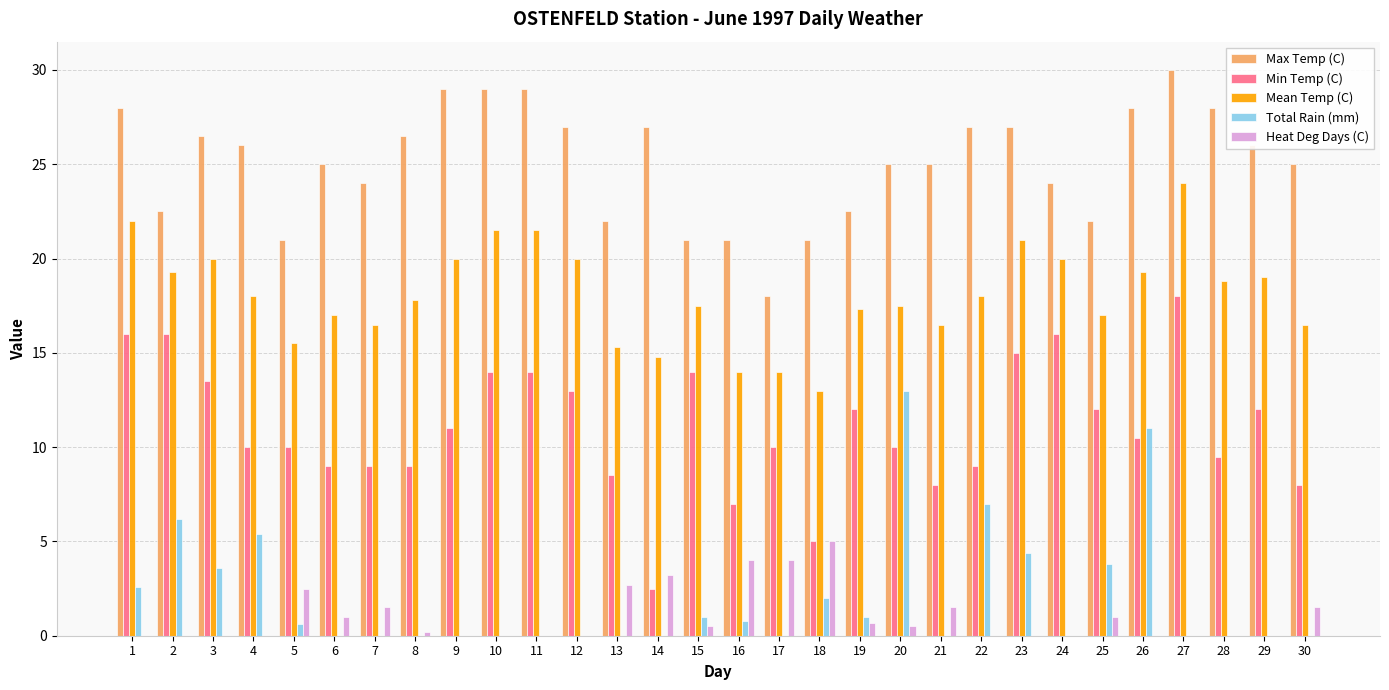

What is the greatest value displayed?

30.0